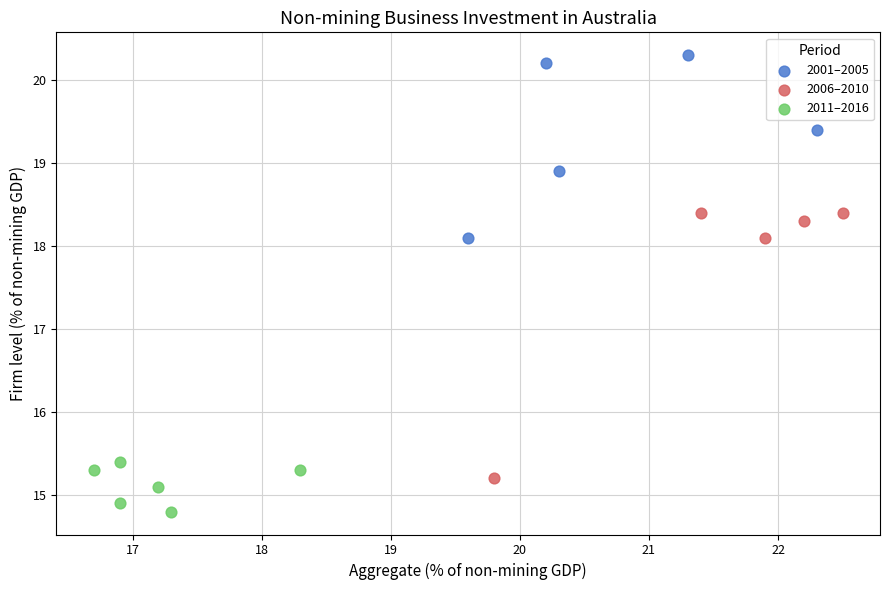

Which series has the largest Y range (max minus min)?

2006–2010